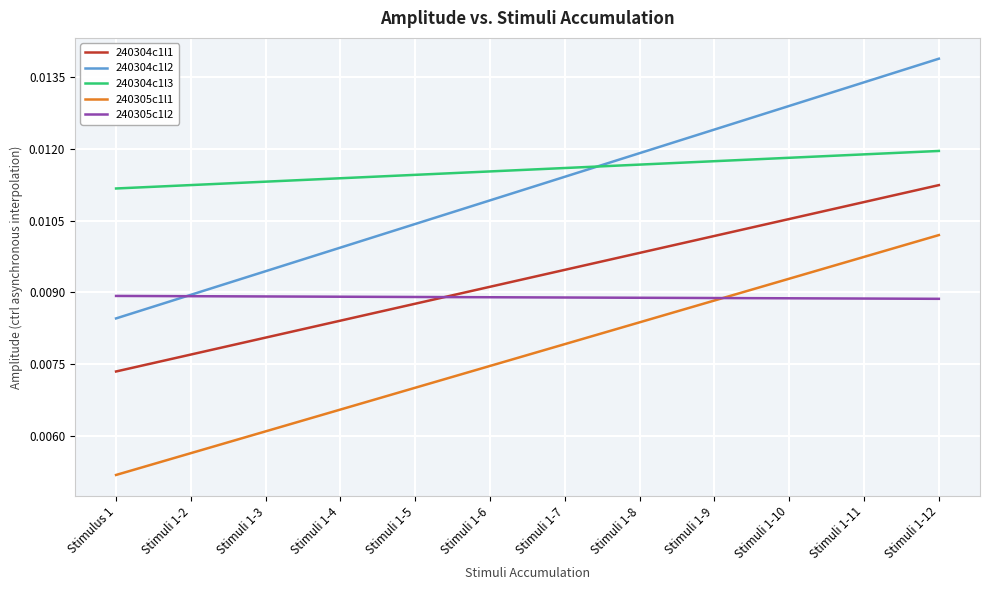

How many lines are shown in the chart?

5